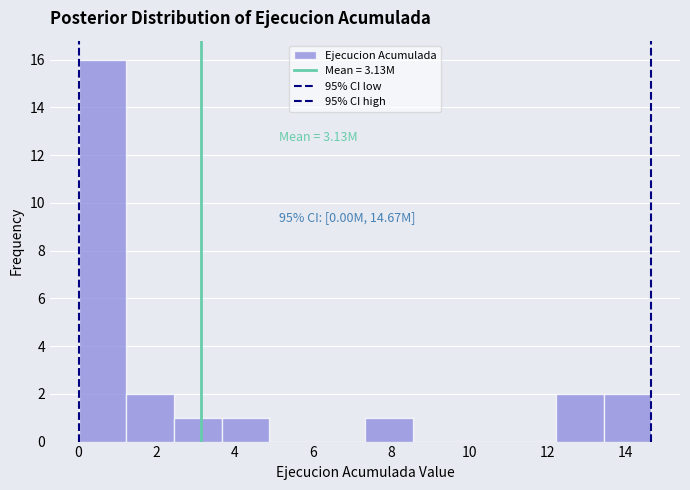

Over which range of the x-axis is the bar tallest?

0.0 to 1.2